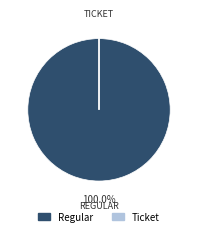

What is the largest slice in the pie chart?

Regular